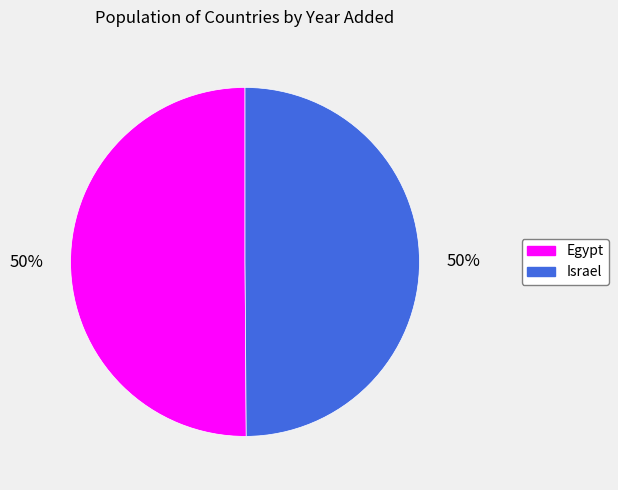

True or false: Israel accounts for 50% of the total.

True